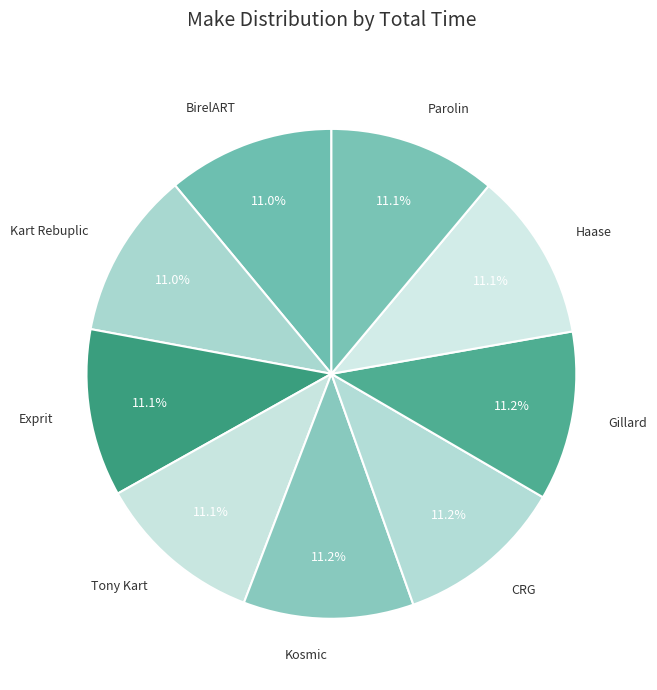

How many segments does this pie chart have?

9